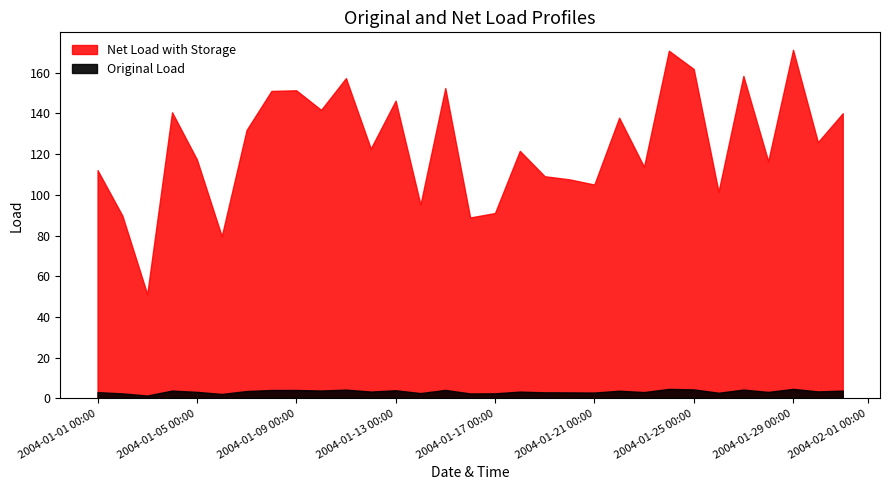

How many data points in Original Load [L] are less than 3?

10